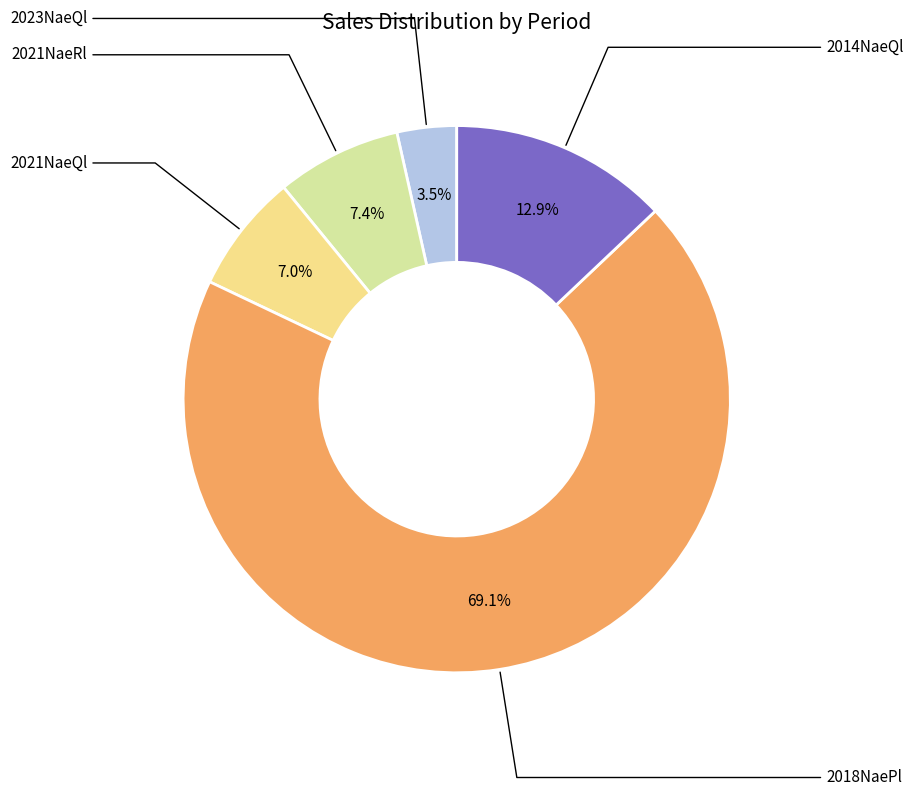

Is there a majority slice in this chart?

Yes